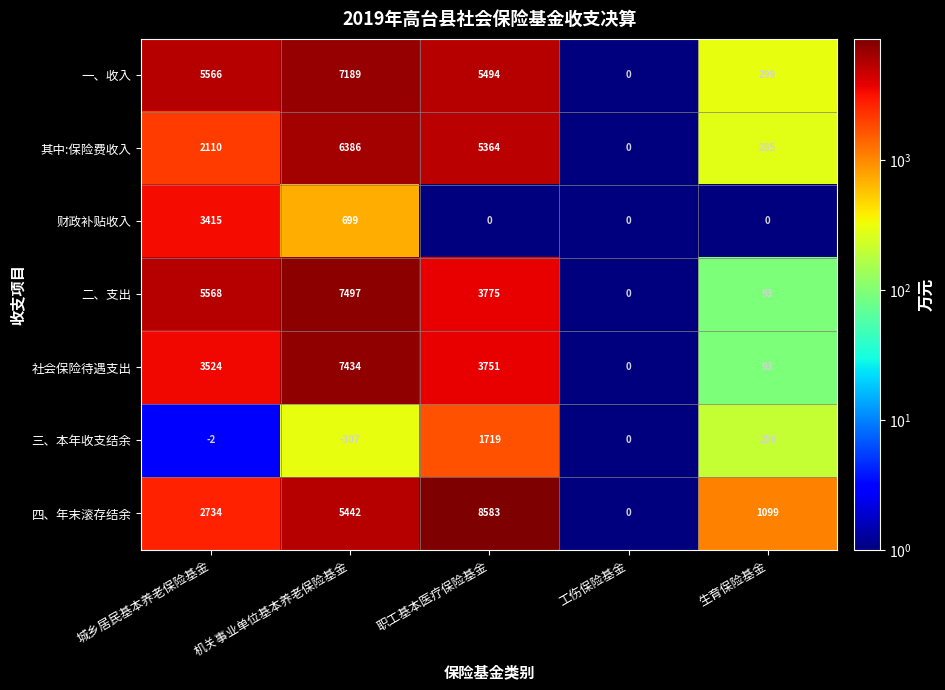

What is the sum of all 四、年末滚存结余 values?

17858